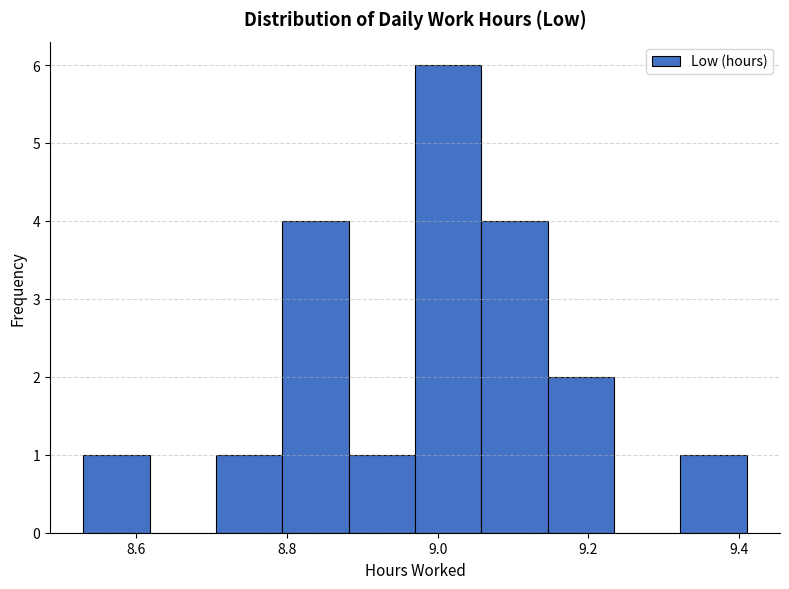

Reading left to right, list every bar in this chart as the range it spans on the x-axis followed by its height. Neither the bar edges nor the heights are printed on the chart, so give them approximately, as read against the axes.

8.530 to 8.618: 1
8.618 to 8.706: 0
8.706 to 8.794: 1
8.794 to 8.882: 4
8.882 to 8.970: 1
8.970 to 9.058: 6
9.058 to 9.146: 4
9.146 to 9.234: 2
9.234 to 9.322: 0
9.322 to 9.410: 1